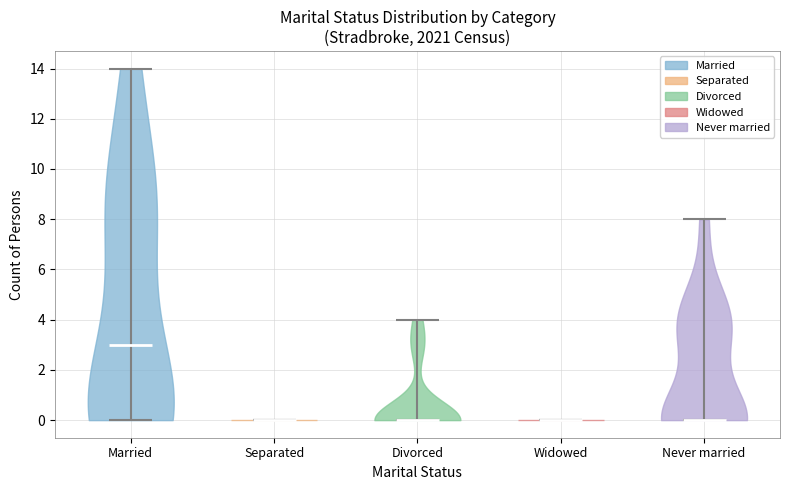

Reading left to right, read every violin against the y-axis: where its median line is, and the lowest and highest points it reaches. The values are not printed on the chart, so give them approximately, as read against the axis.

Married: median line 3, lowest point 0, highest point 14
Separated: median line 0, lowest point 0, highest point 0
Divorced: median line 0, lowest point 0, highest point 4
Widowed: median line 0, lowest point 0, highest point 0
Never married: median line 0, lowest point 0, highest point 8